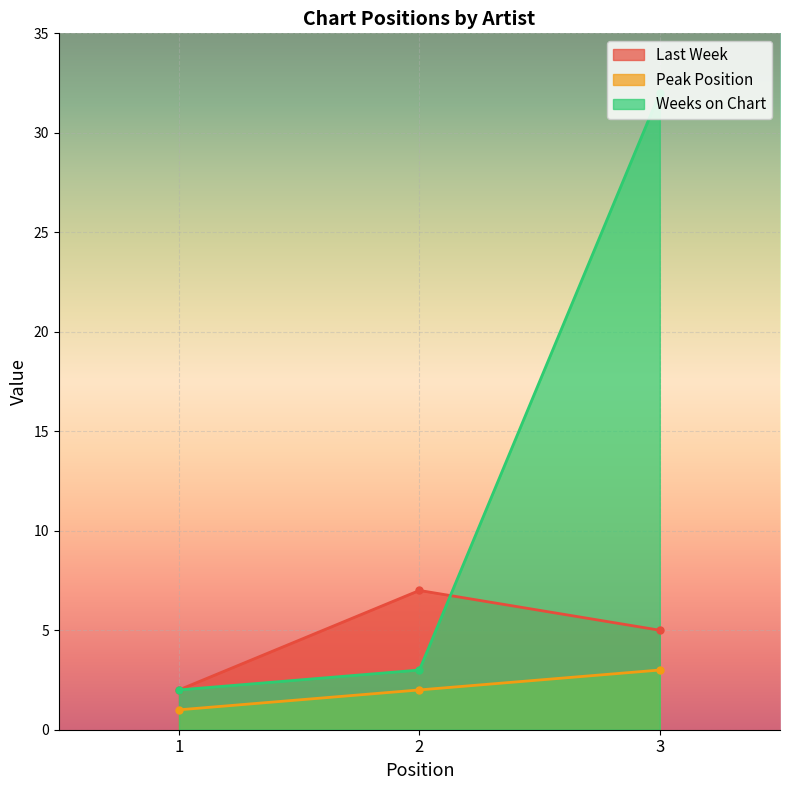

At how many categories does at least one series exceed 4?

2